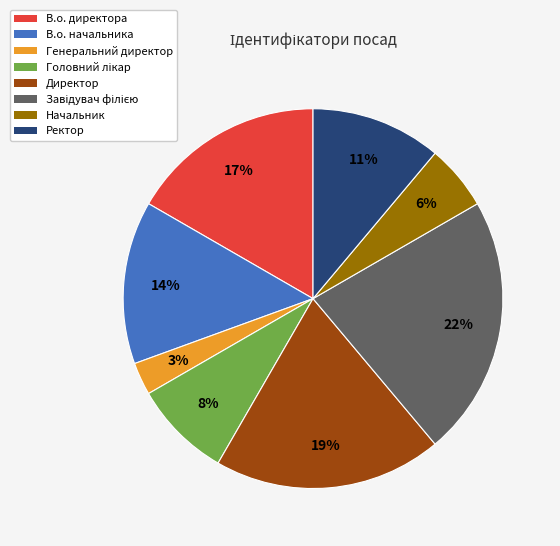

Is it true that Директор is 27% of the pie?

False